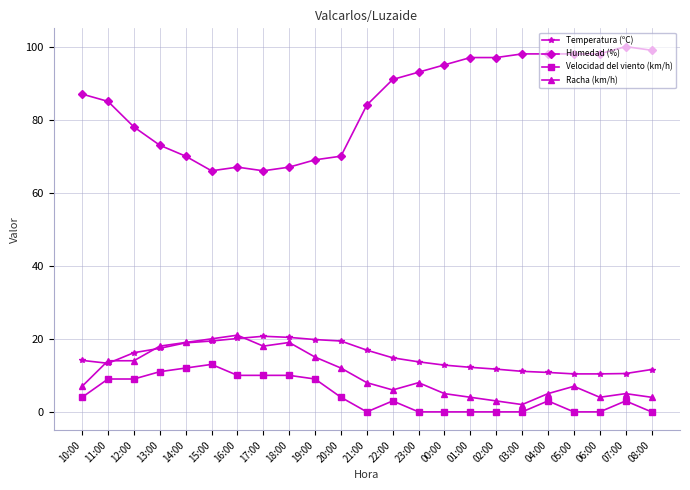

What position from the right is 12:00?

21